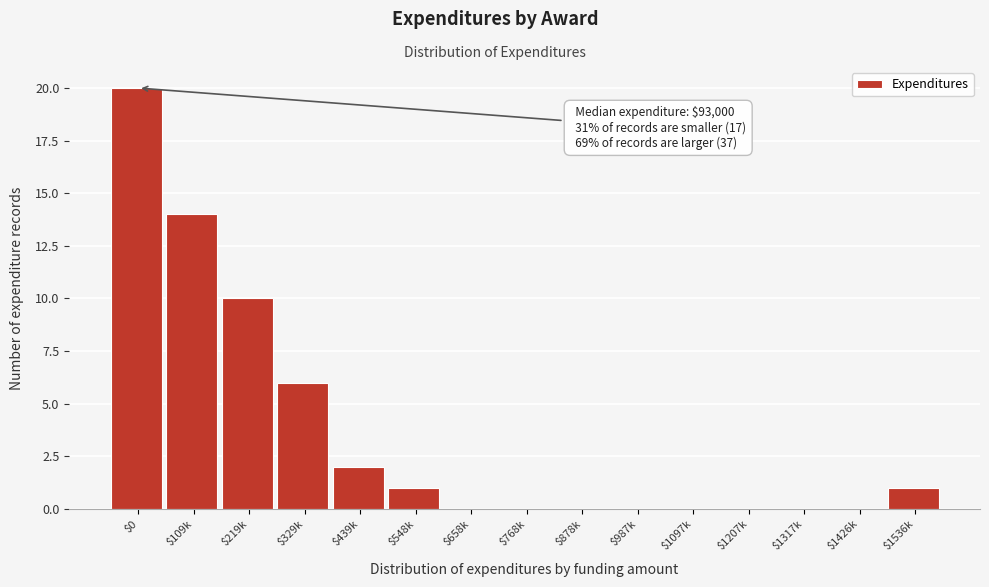

Is it true that the value at $1207k is 0?

True